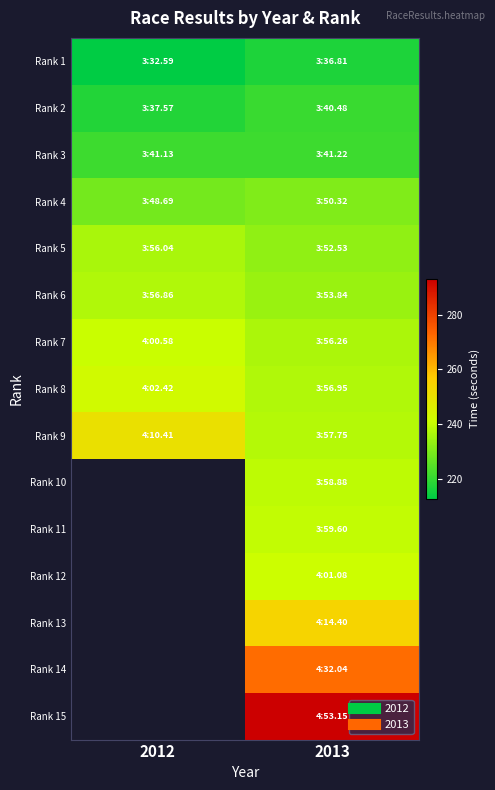

Is the value of Rank 9 at 2013 greater than the value of Rank 8 at 2013?

Yes